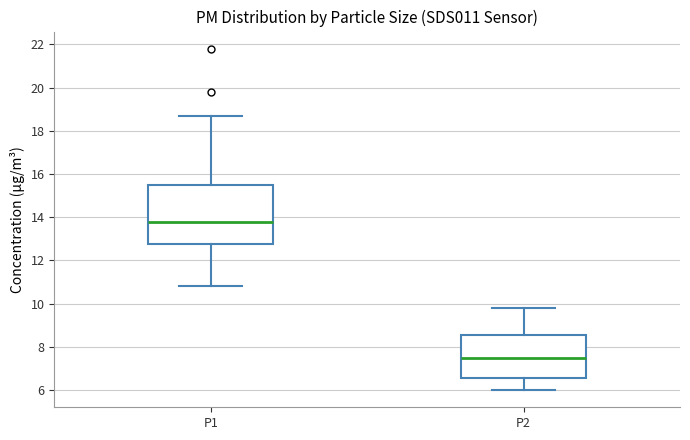

Reading left to right, transcribe this box plot: for each box, give where its median line is, the range the box spans, and where its two whiskers end, as read against the y-axis. The values are not printed on the chart, so give them approximately, as read against the axis.

P1: median 13.8, box 12.8 to 15.6, whiskers 10.8 to 18.8
P2: median 7.6, box 6.6 to 8.6, whiskers 6.0 to 9.8